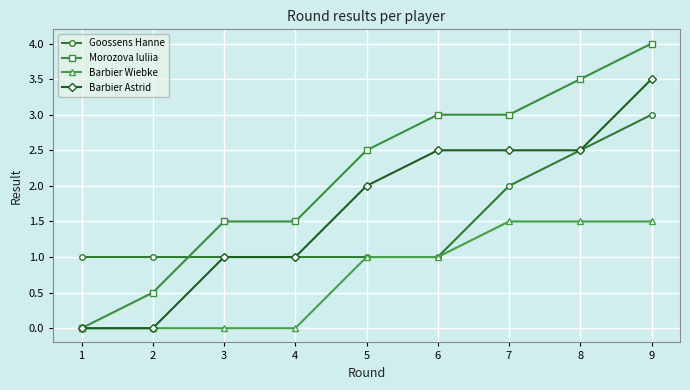

At which category is the sum across all series the highest?

9